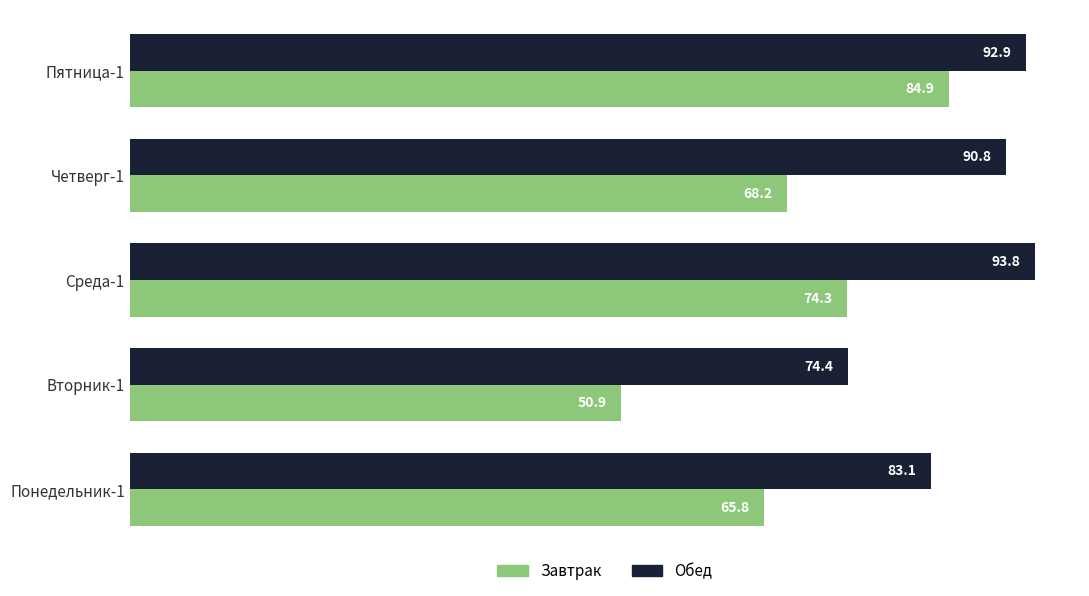

Rank the series by their maximum value, from lowest to highest.

Завтрак, Обед